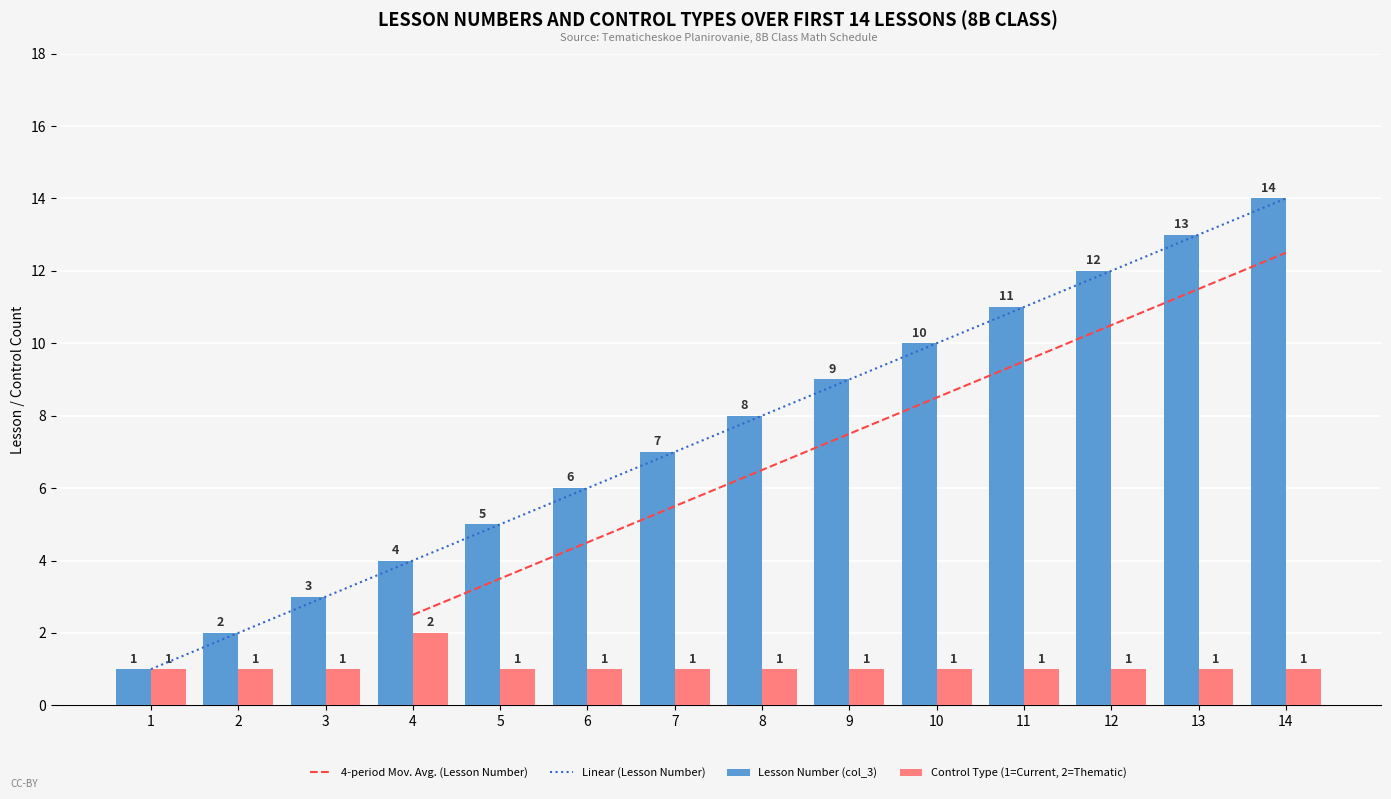

List the labels in order of value, smallest first.

1, 2, 3, 4, 5, 6, 7, 8, 9, 10, 11, 12, 13, 14